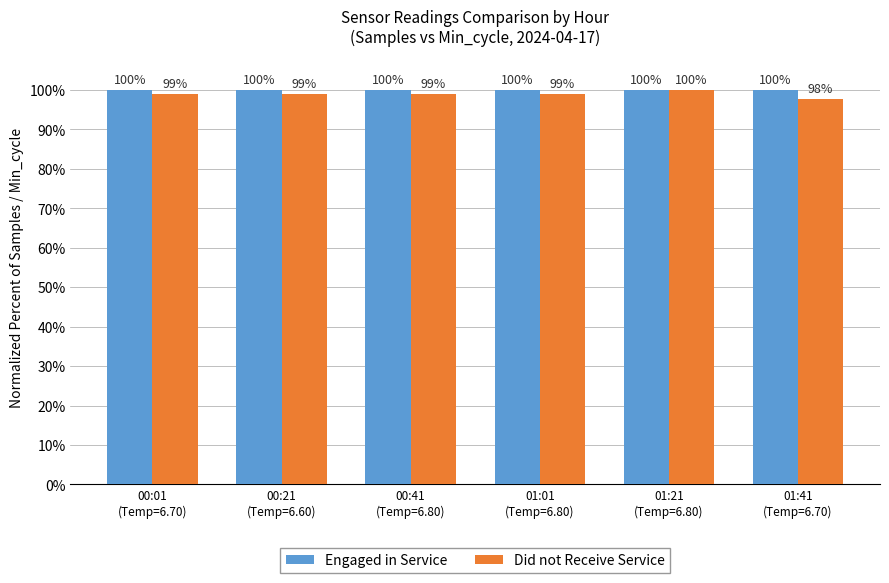

What is the difference between the highest and lowest values at 01:01
(Temp=6.80)?

1.1